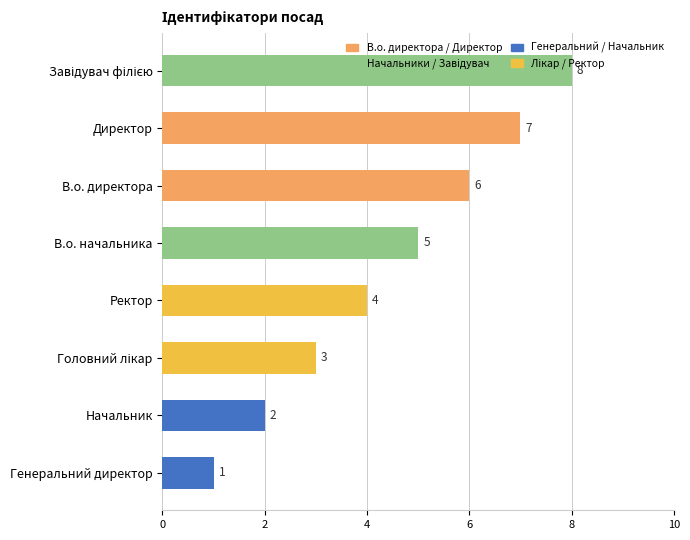

What position from the bottom is В.о. начальника?

5